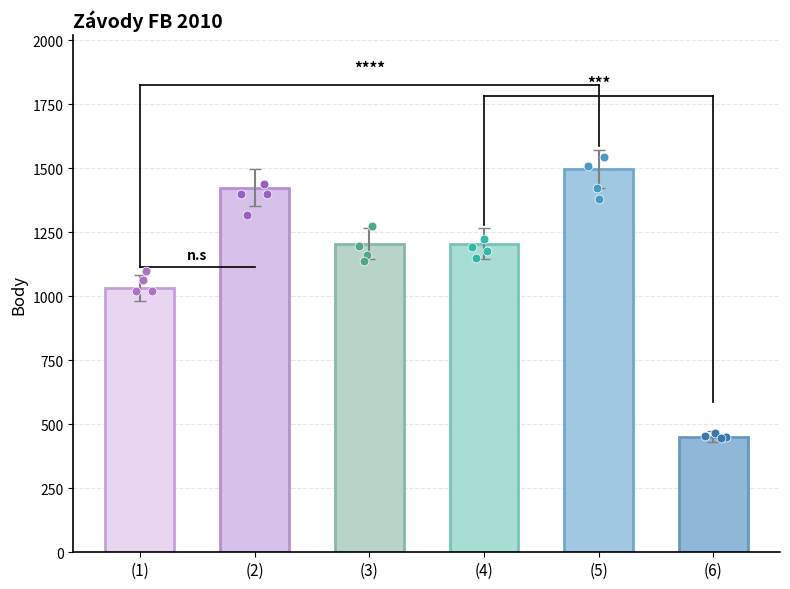

Approximately how many times larger is the value at (5) compared to (4)?

1.2